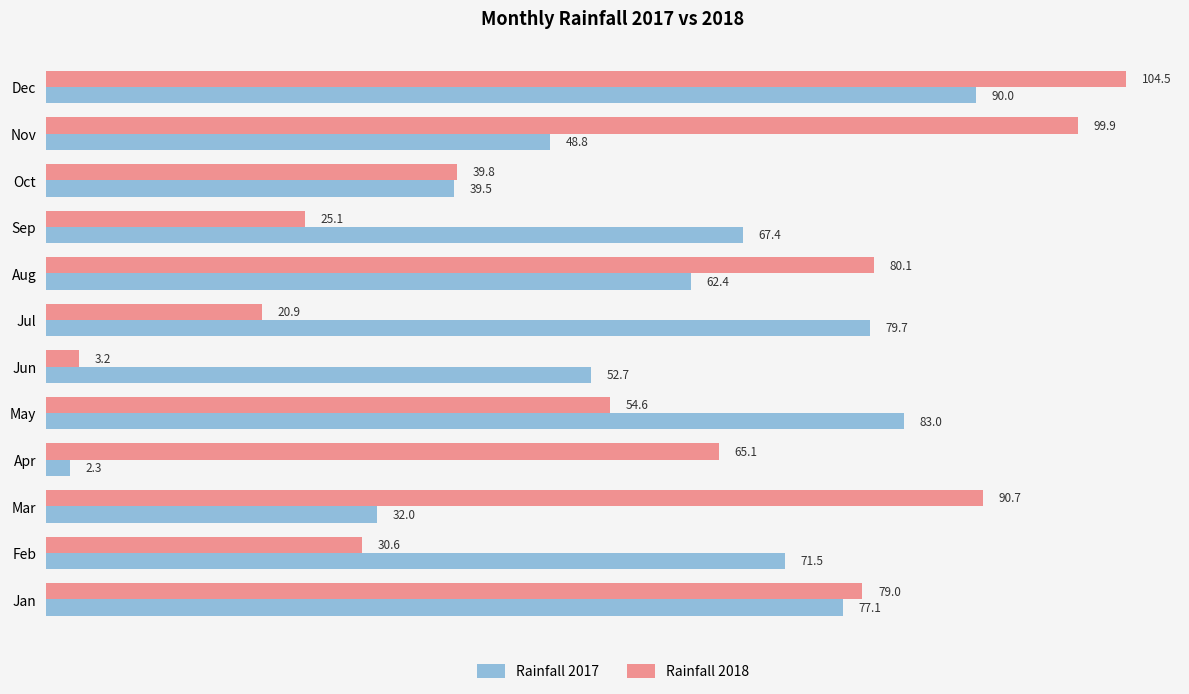

Rank the series by their maximum value, from lowest to highest.

Rainfall 2017, Rainfall 2018